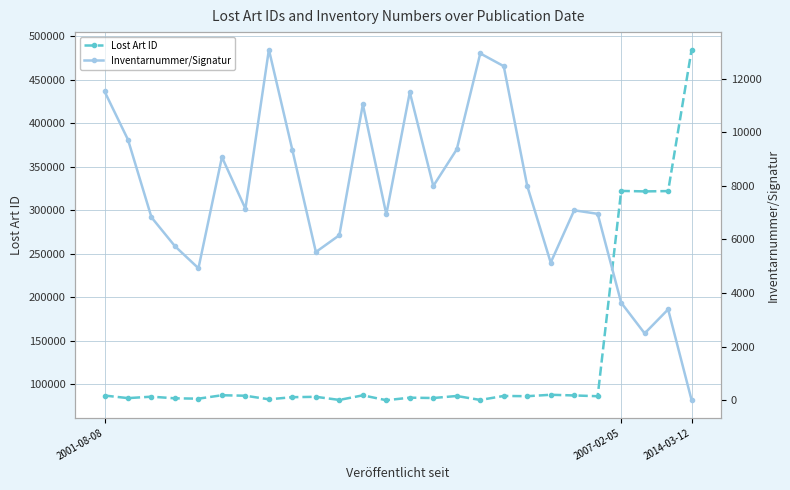

What is the minimum value for Lost Art ID?

81922